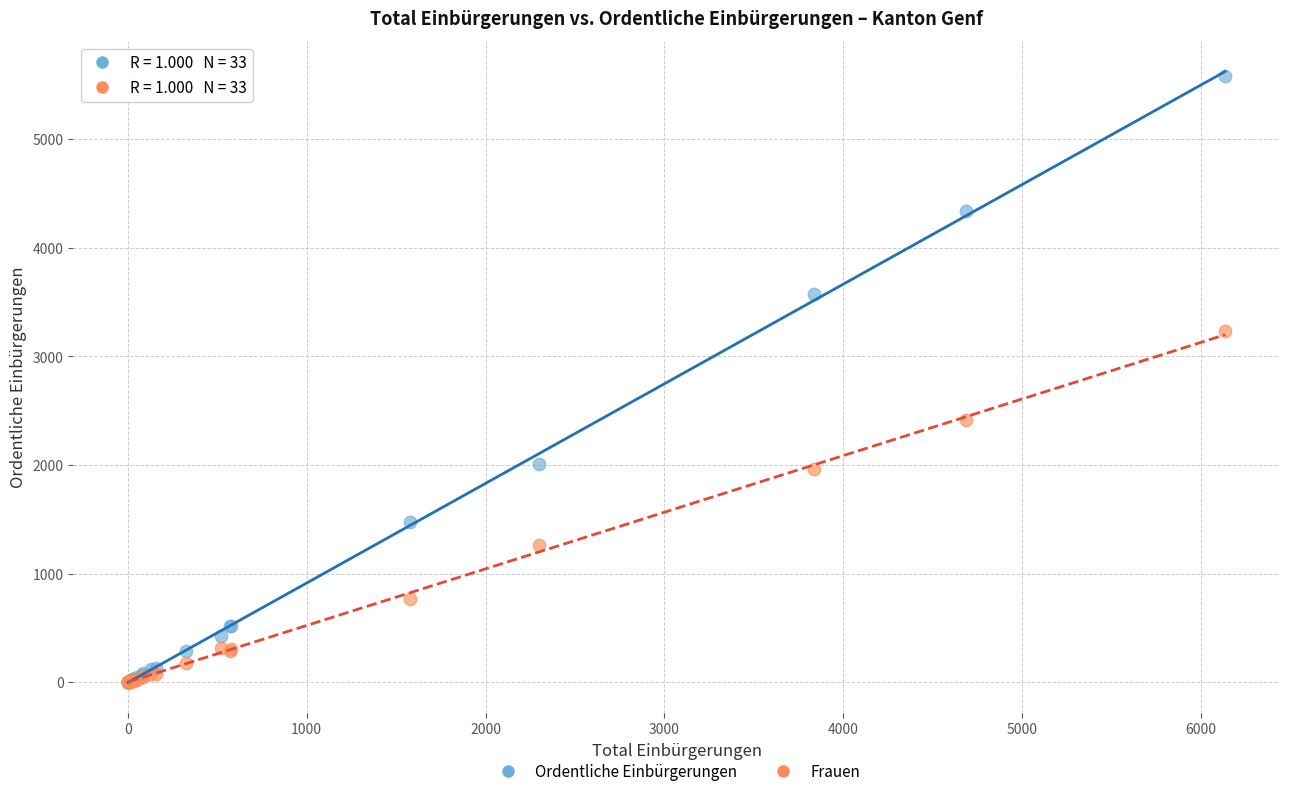

Across all series, what Y value is closest to 2792?

2416